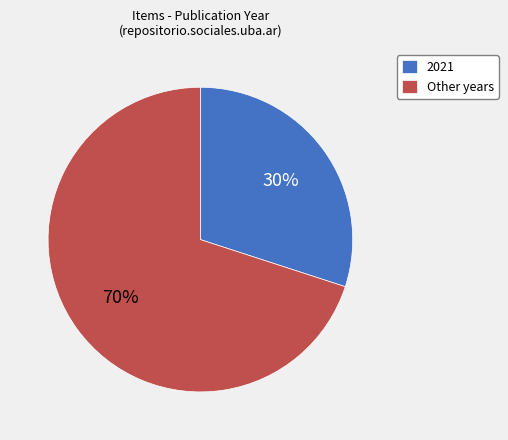

What percentage is the 2021 slice, to the nearest percent?

30%